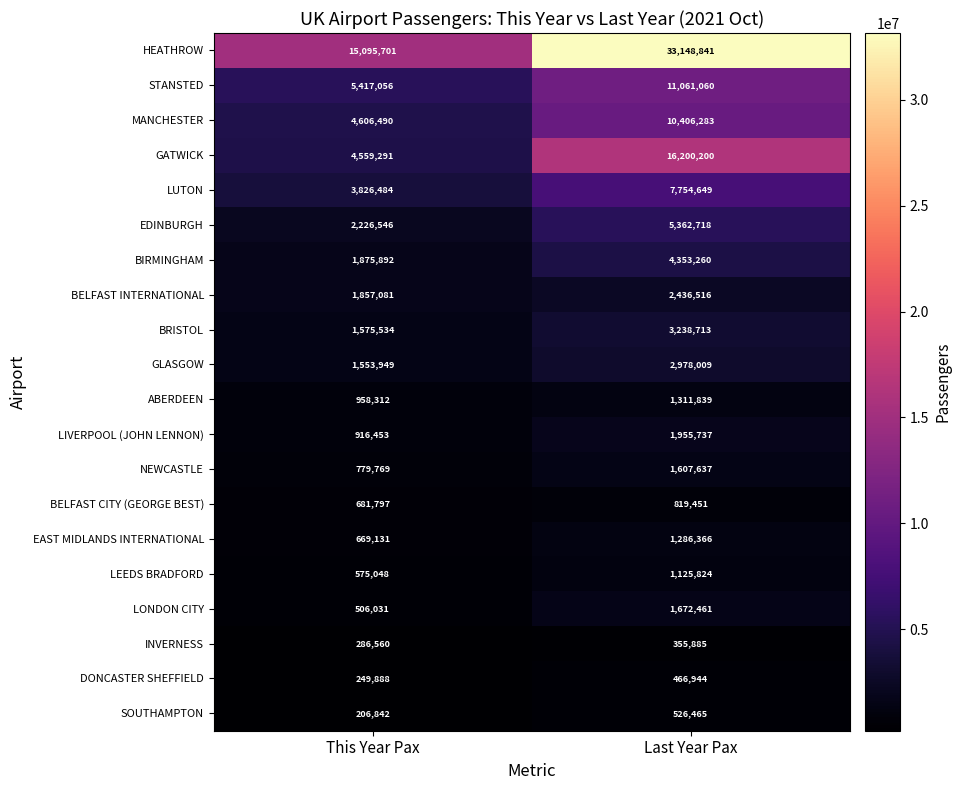

The ABERDEEN series shows 958312 at This Year Pax. True or false?

True